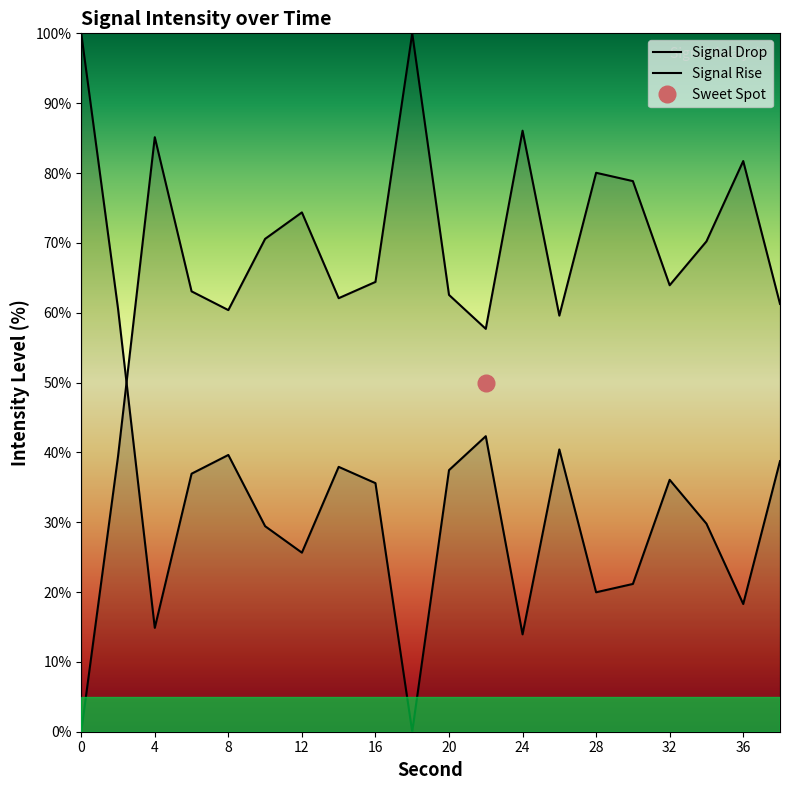

True or false: Signal Drop has more than 2 points higher than both neighbors.

True